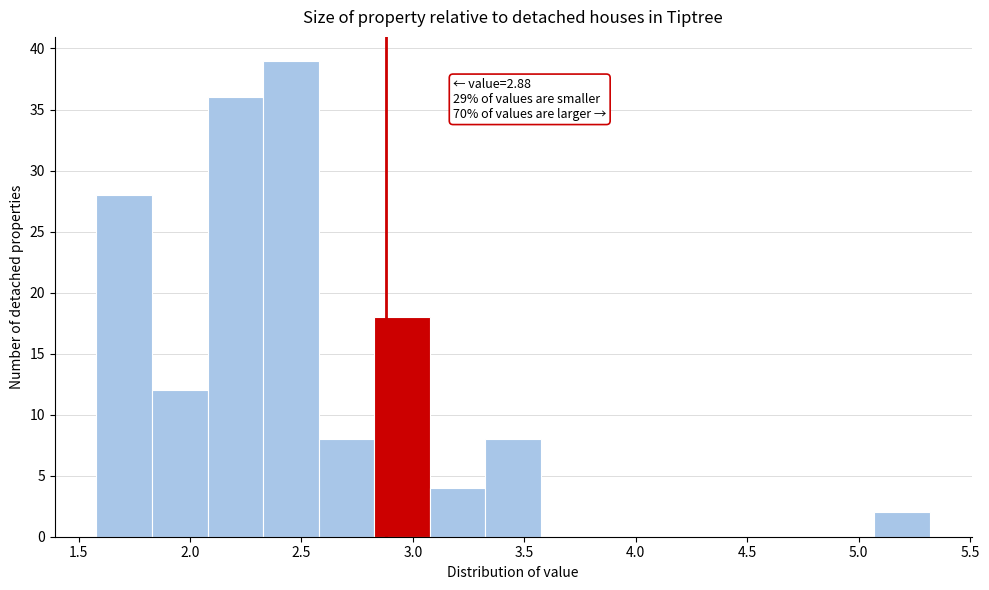

Which range on the x-axis has the tallest bar?

2.35 to 2.60